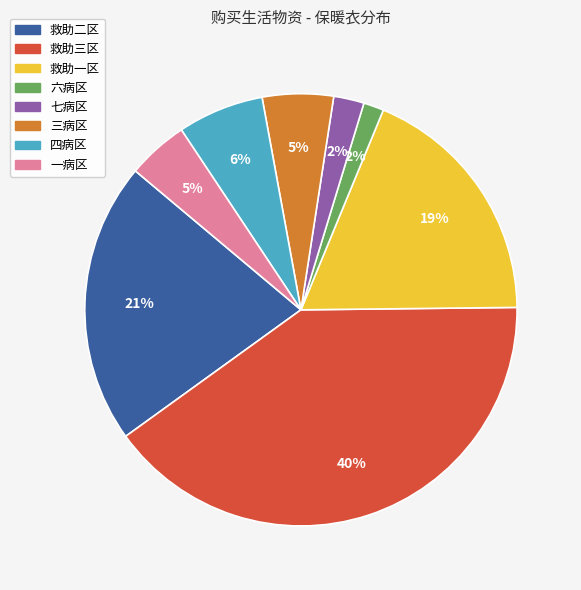

Is 一病区 the majority of the pie?

No